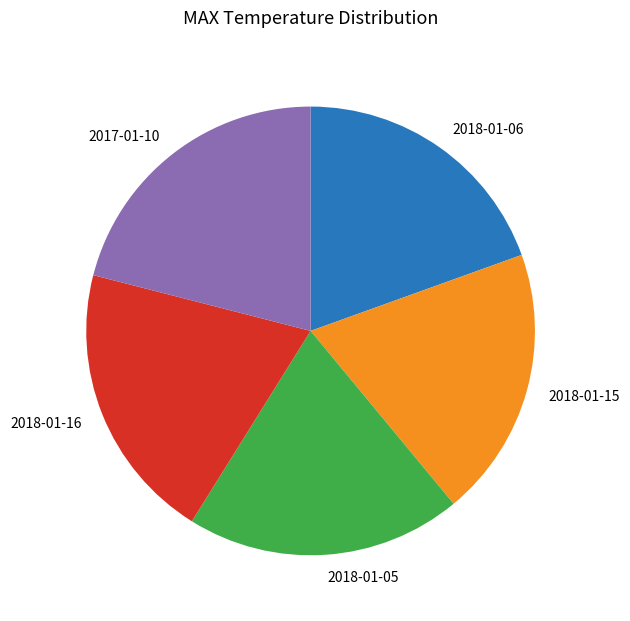

Is there any slice that represents more than half of the pie?

No